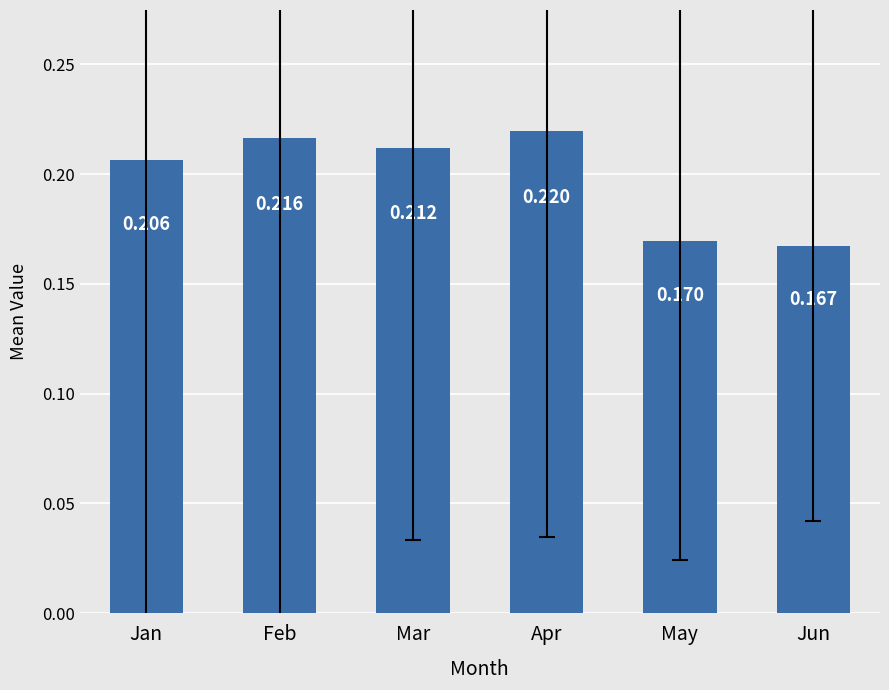

Rank the categories by value from highest to lowest.

Apr, Feb, Mar, Jan, May, Jun